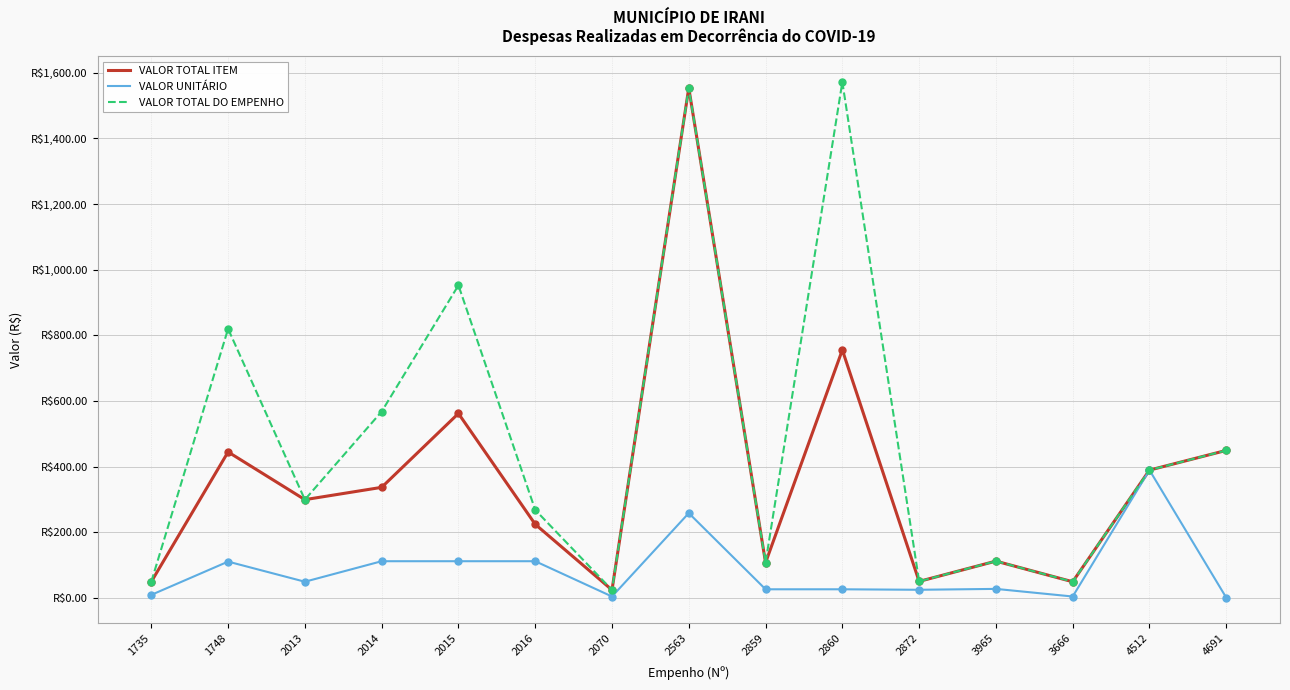

What are all the series names shown in the legend?

VALOR TOTAL ITEM, VALOR UNITÁRIO, VALOR TOTAL DO EMPENHO